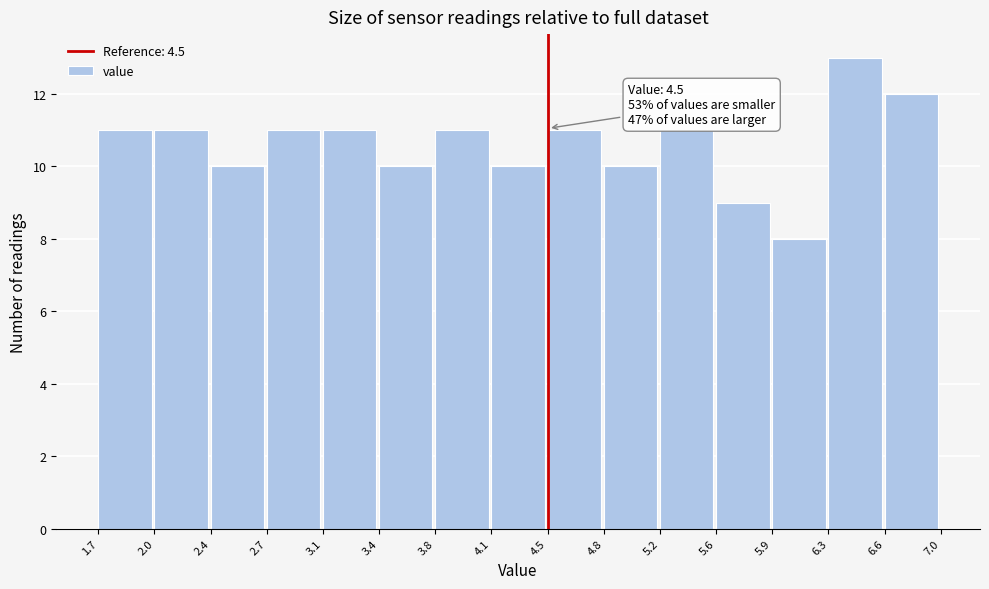

Which range on the x-axis has the tallest bar?

6.3 to 6.6